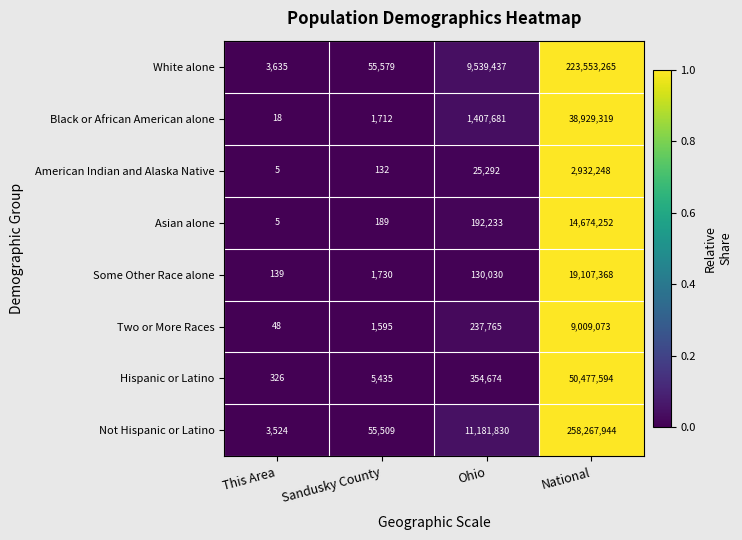

What is the difference between the maximum and minimum values in the Some Other Race alone series?

19107229